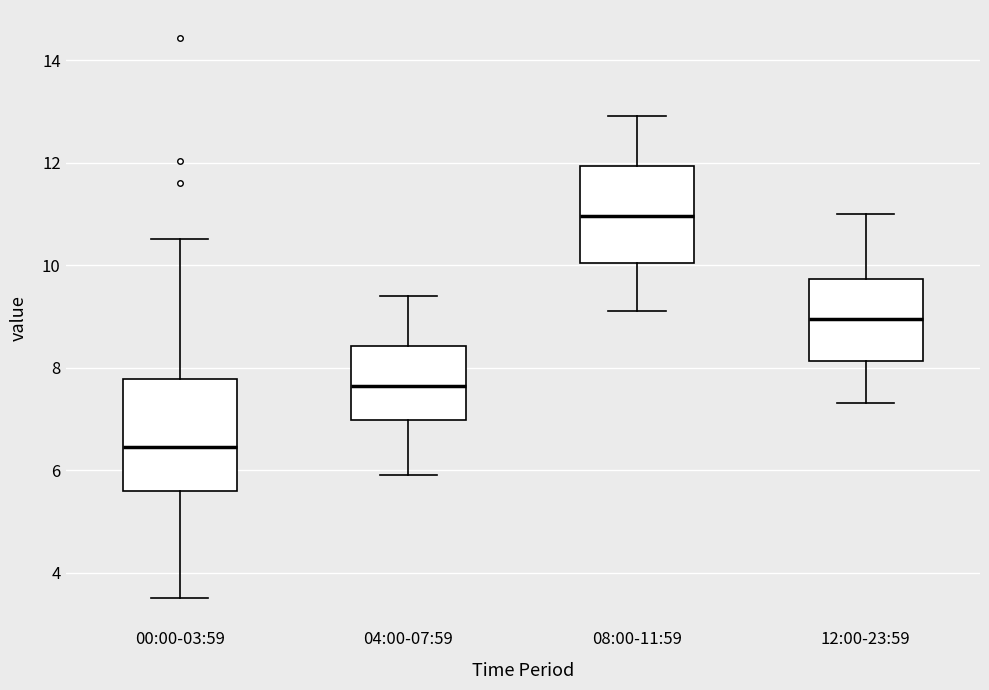

Reading left to right, transcribe this box plot: for each box, give where its median line is, the range the box spans, and where its two whiskers end, as read against the y-axis. The values are not printed on the chart, so give them approximately, as read against the axis.

00:00-03:59: median 6.4, box 5.6 to 7.8, whiskers 3.6 to 10.6
04:00-07:59: median 7.6, box 7.0 to 8.4, whiskers 6.0 to 9.4
08:00-11:59: median 11.0, box 10.0 to 12.0, whiskers 9.2 to 13.0
12:00-23:59: median 9.0, box 8.2 to 9.8, whiskers 7.4 to 11.0